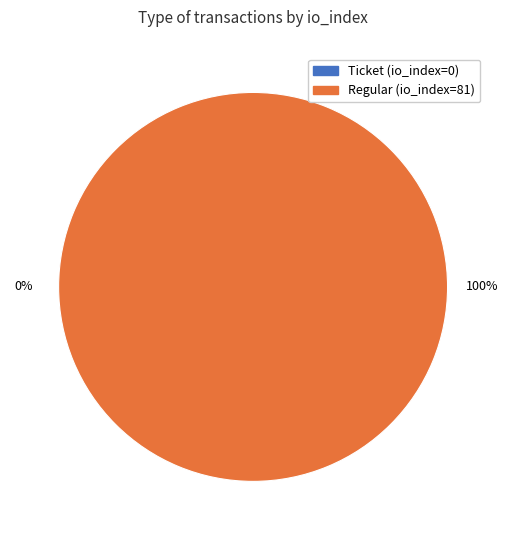

What is the change in value from Ticket (io_index=0) to Regular (io_index=81)?

+81